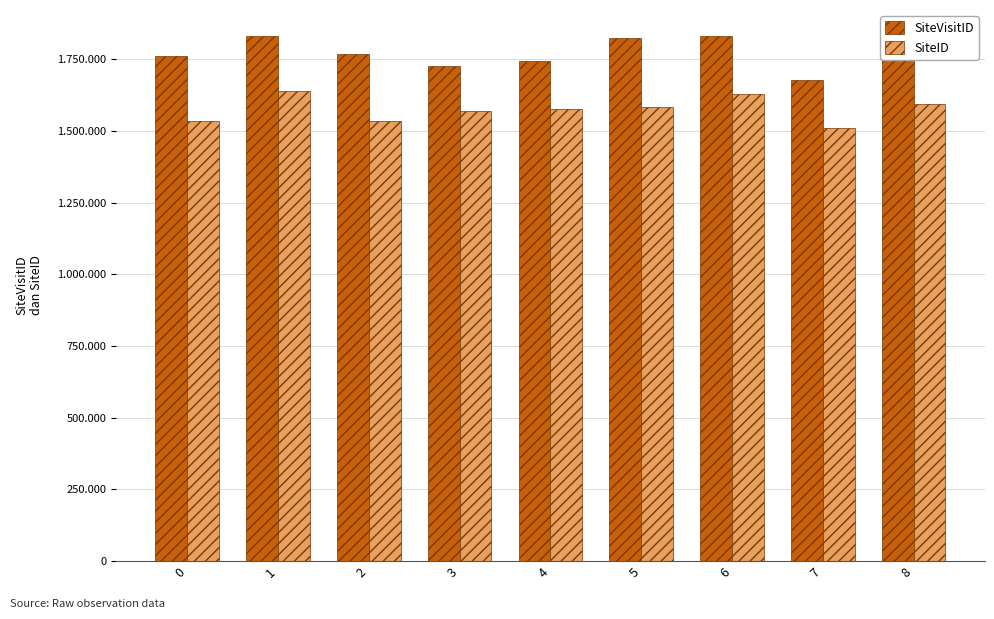

What are all the series names shown in the legend?

SiteVisitID, SiteID